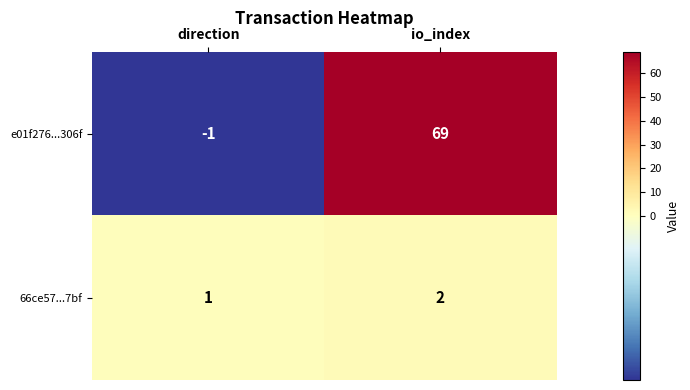

What is the difference between the maximum and minimum values in the e01f276...306f series?

70